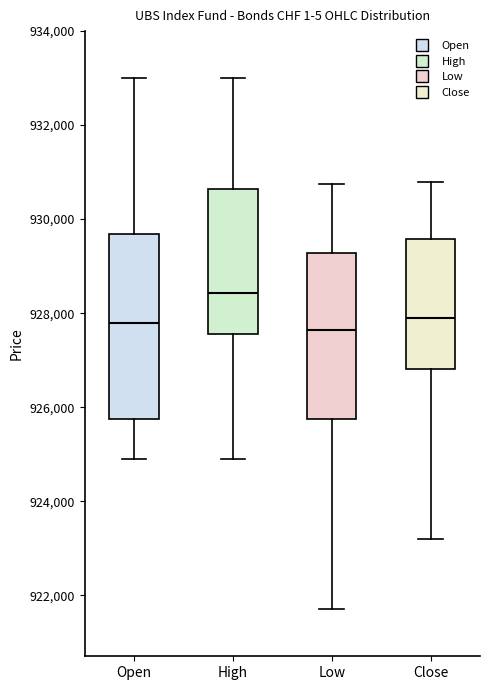

Comparing the boxes themselves (not the whiskers), which one is the tallest?

Open